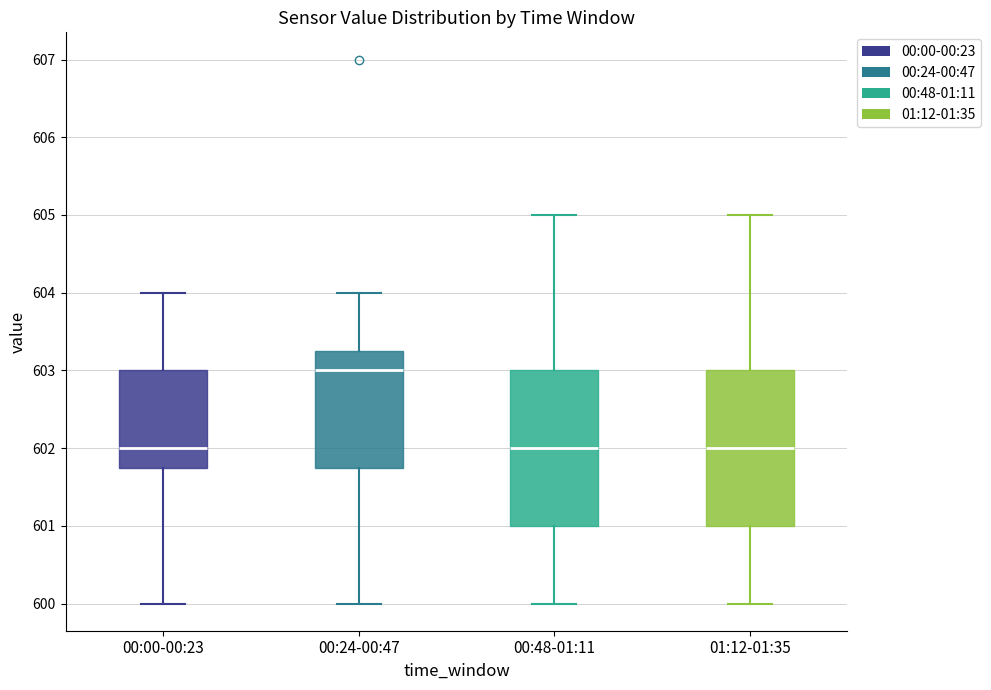

Reading left to right, transcribe this box plot: for each box, give where its median line is, the range the box spans, and where its two whiskers end, as read against the y-axis. The values are not printed on the chart, so give them approximately, as read against the axis.

00:00-00:23: median 602.0, box 601.8 to 603.0, whiskers 600.0 to 604.0
00:24-00:47: median 603.0, box 601.8 to 603.3, whiskers 600.0 to 604.0
00:48-01:11: median 602.0, box 601.0 to 603.0, whiskers 600.0 to 605.0
01:12-01:35: median 602.0, box 601.0 to 603.0, whiskers 600.0 to 605.0